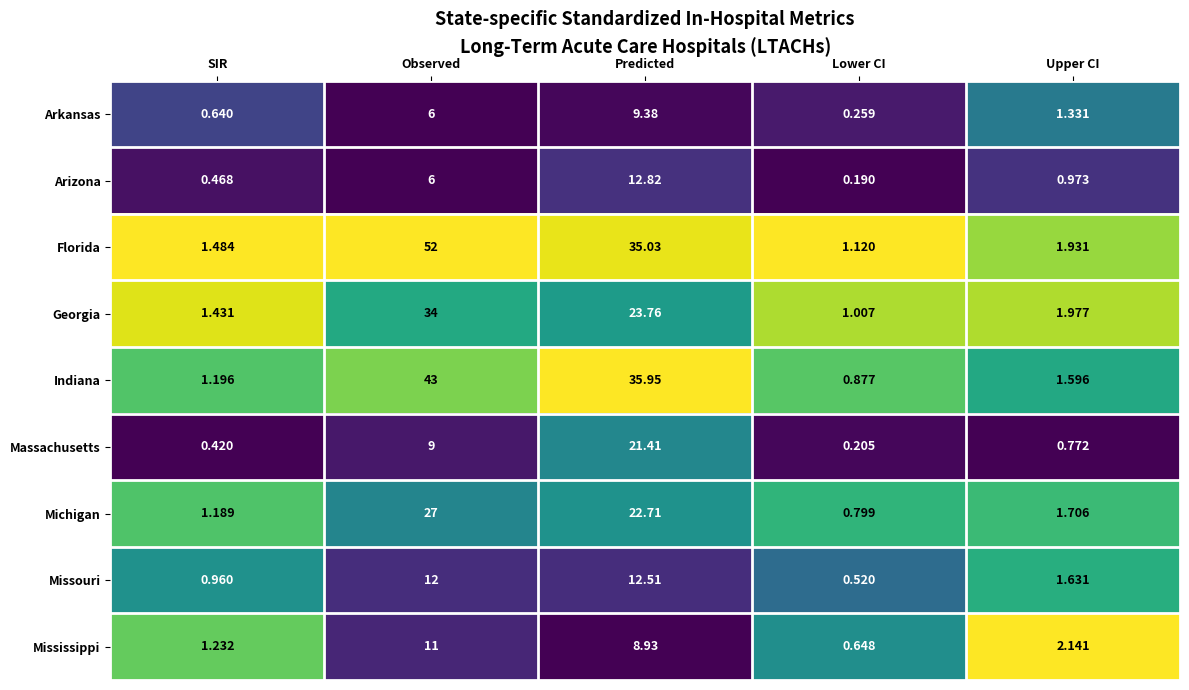

Where does the Mississippi series first go above 2?

Observed